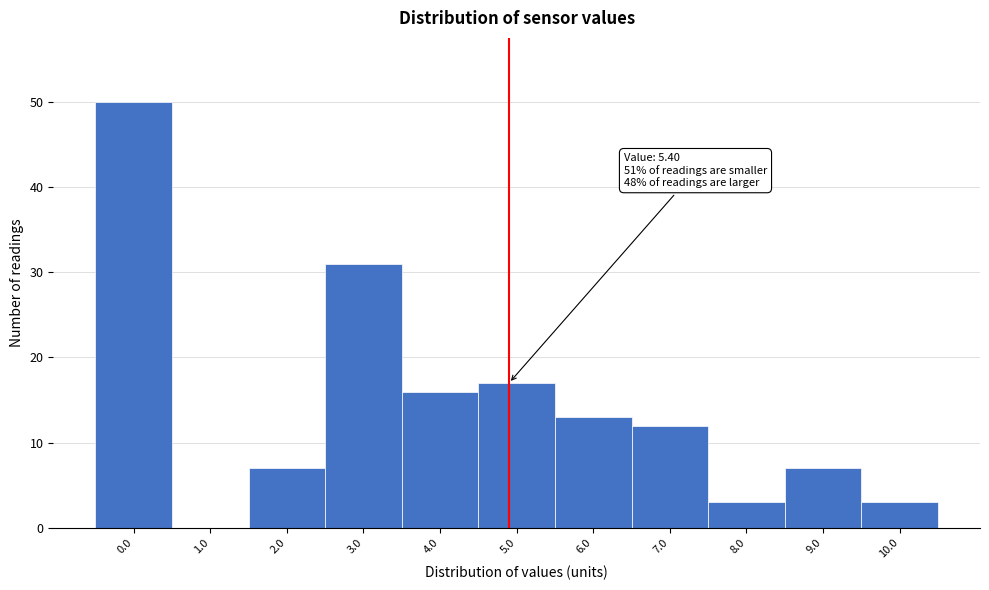

Reading left to right, list all the values displayed in this chart.

0.0=50	1.0=0	2.0=7	3.0=31	4.0=16	5.0=17	6.0=13	7.0=12	8.0=3	9.0=7	10.0=3